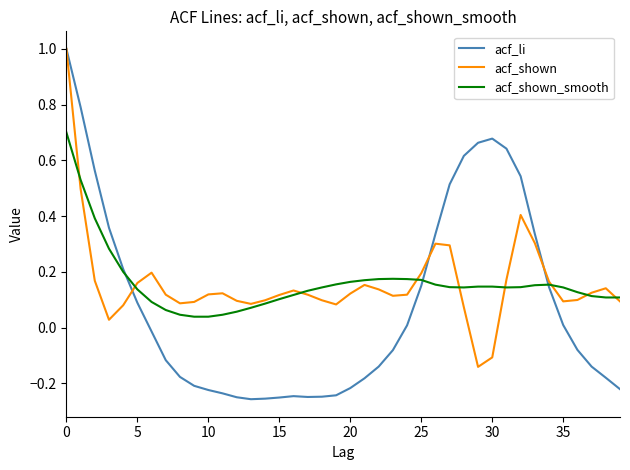

Which series has the widest spread of values?

acf_li